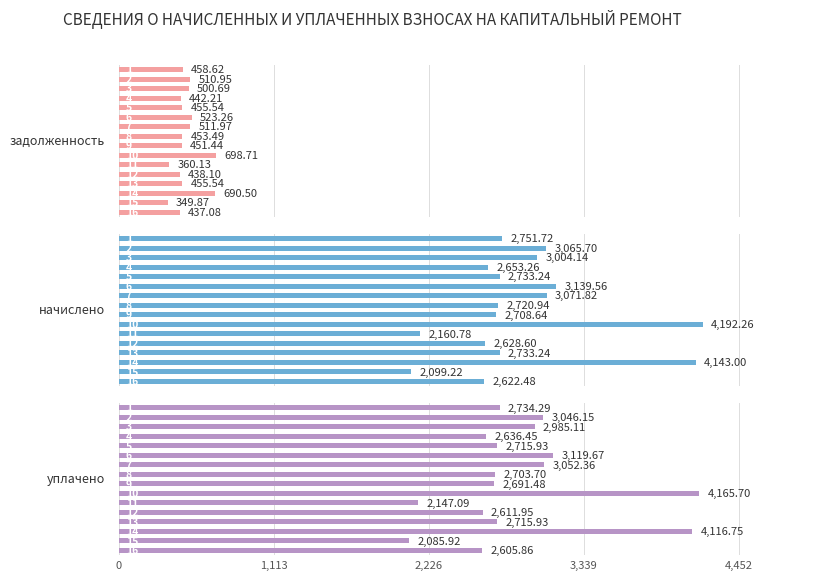

What is the label of the 14th bar from the left?

13